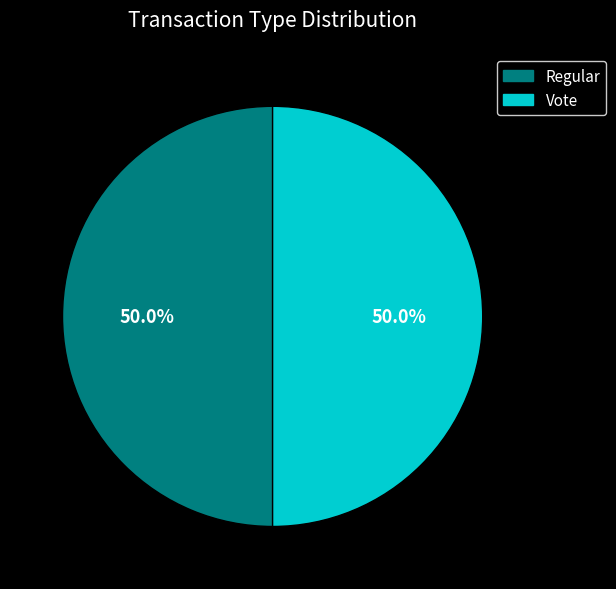

What is the ratio of the value at Vote to the value at Regular?

1.0